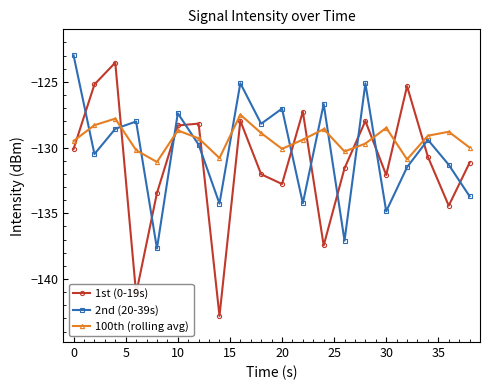

What is the average value of the 100th (rolling avg) series?

-129.4